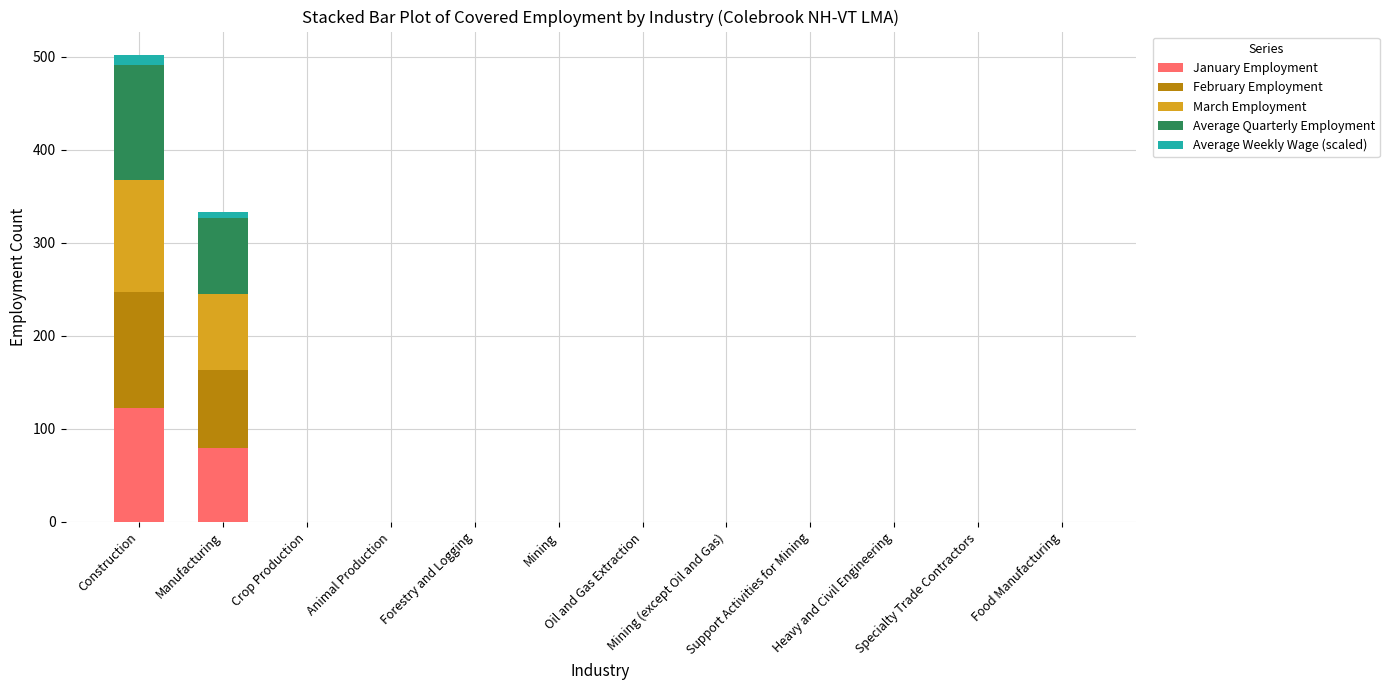

What is the highest value of the January Employment series?

123